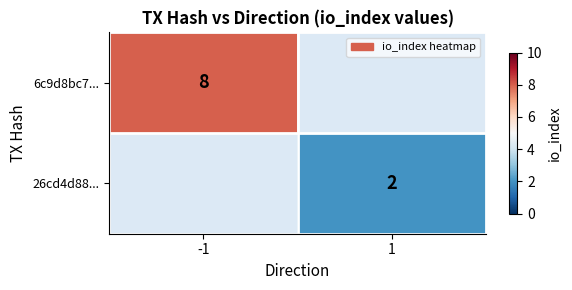

Is it true that 6c9d8bc7... equals 2 at -1?

False